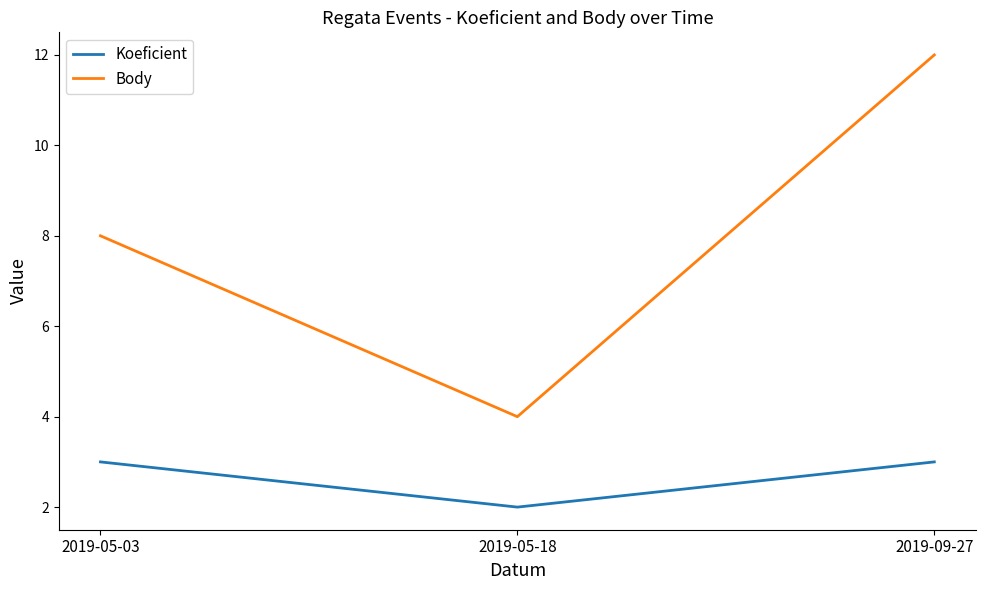

What position from the right is 2019-05-18?

2